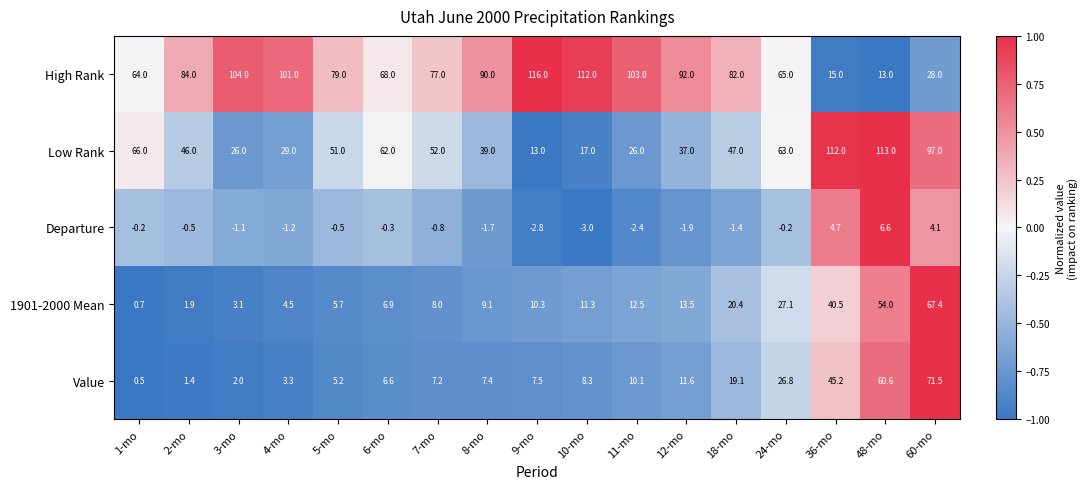

Count the number of categories in the chart.

17